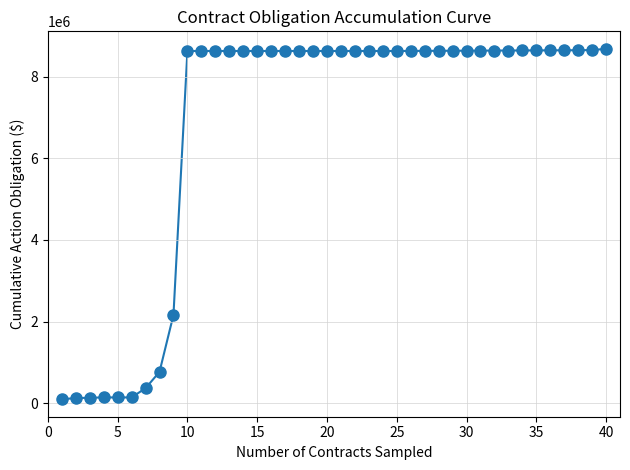

What Y value in the scatter plot is closest to 4388917?

2163637.2